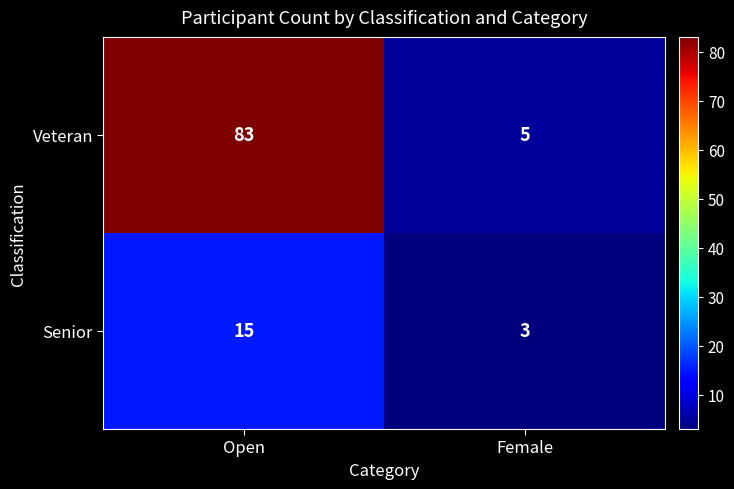

Reading left to right, transcribe all the data shown in this chart.

Veteran: 83	5
Senior: 15	3